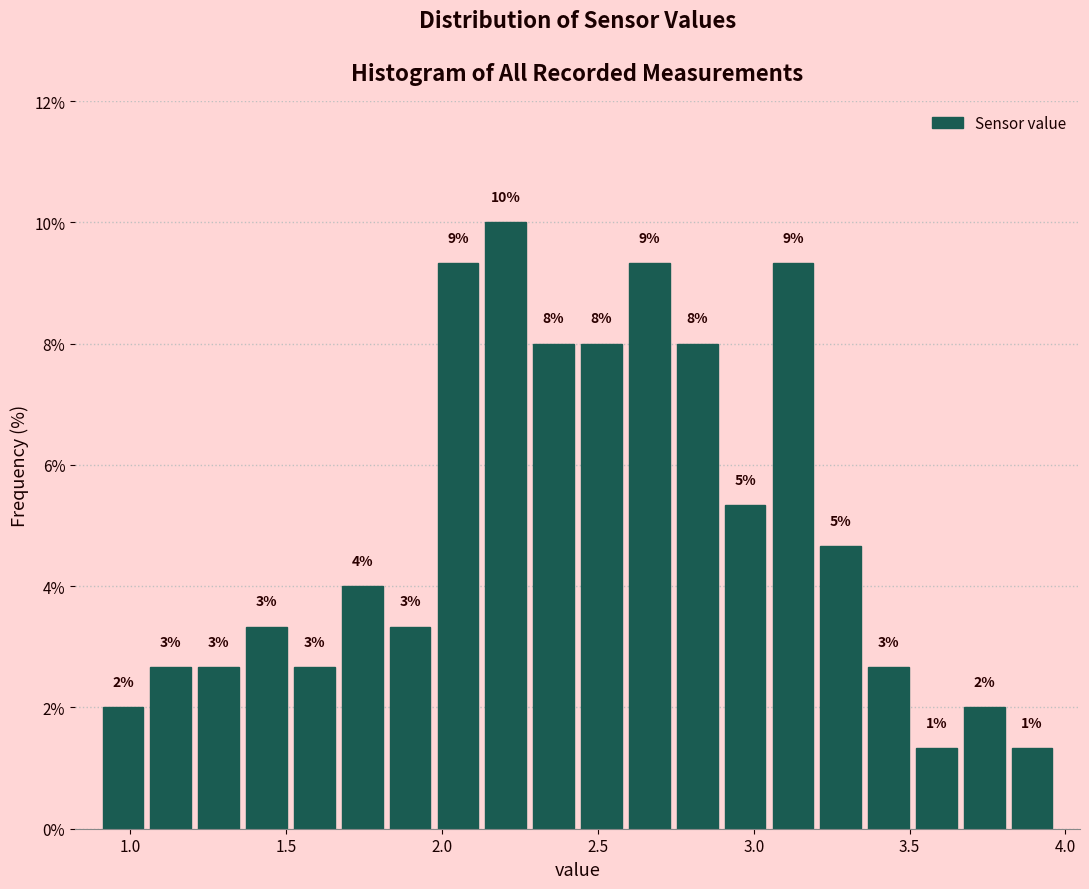

Read against the x-axis, roughly where is the centre of the tallest bar?

2.20